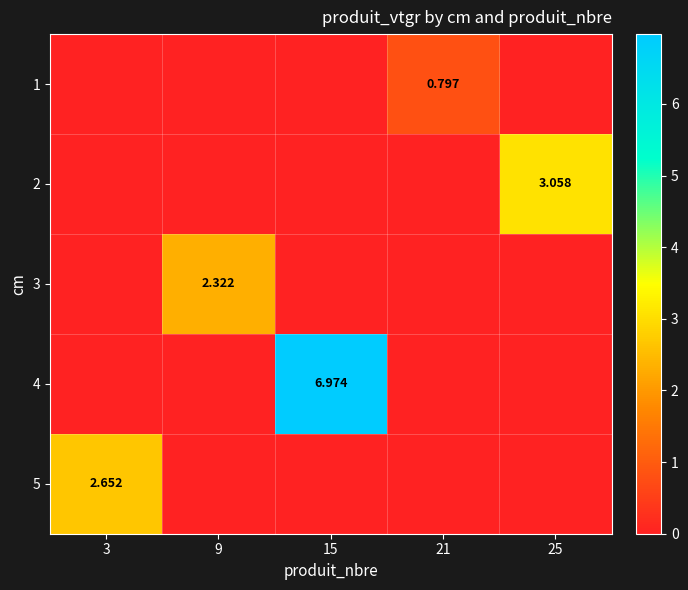

Which series has the largest range (max minus min)?

4